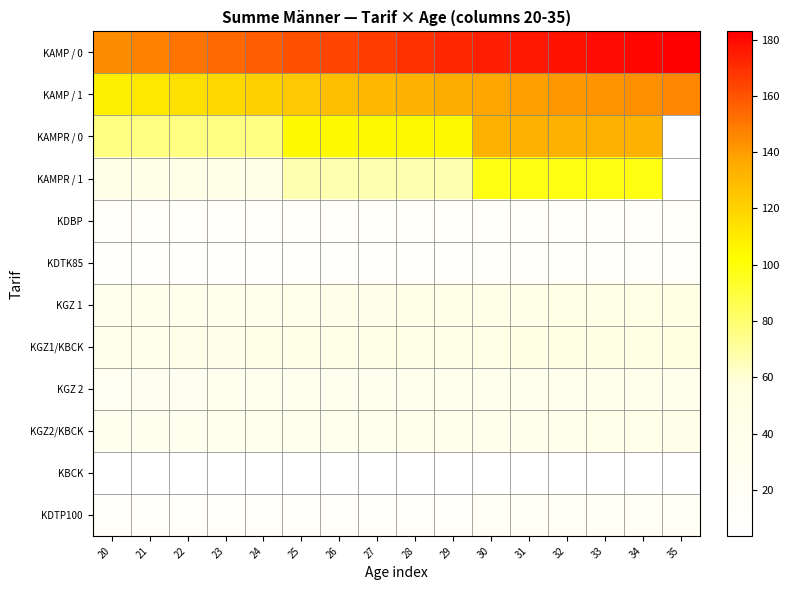

At how many categories does at least one series exceed 31?

16